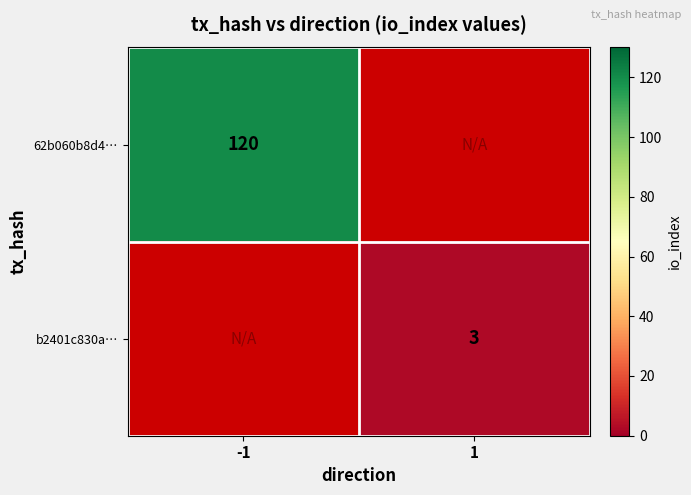

How many categories are shown in the chart?

2